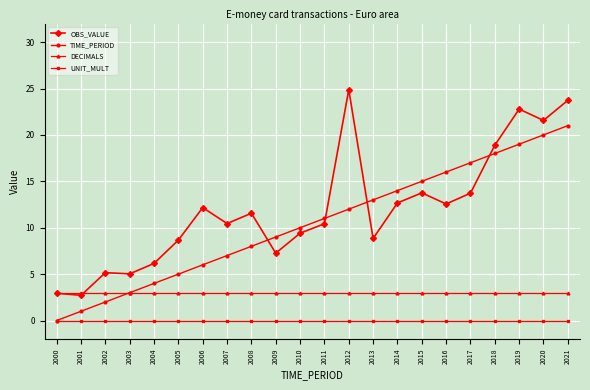

How many distinct data groups are displayed?

4